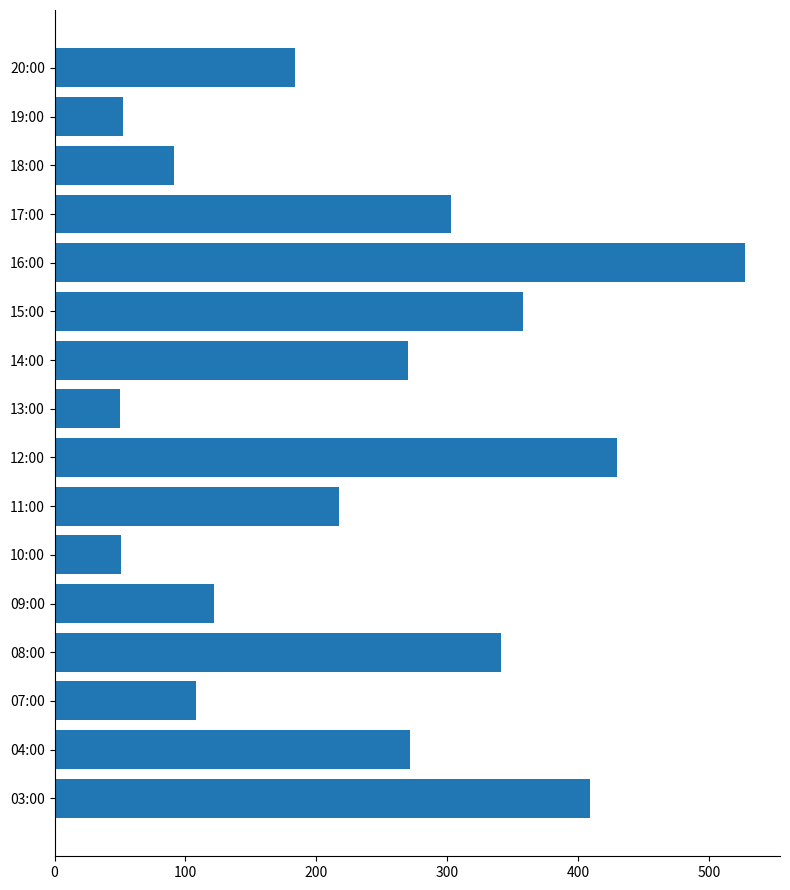

What is the greatest value displayed?

528